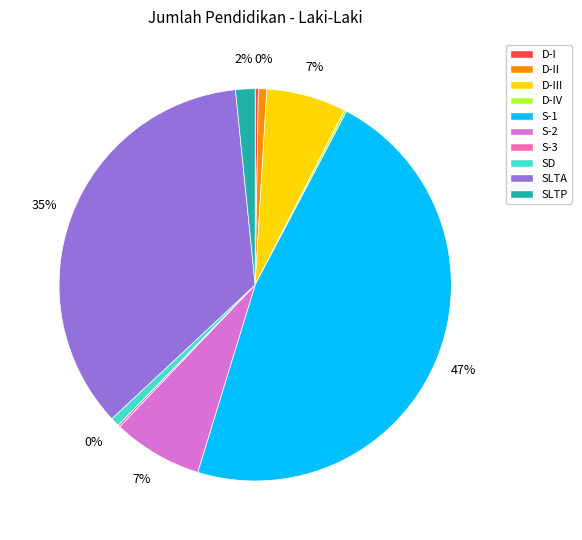

Is the sum of S-3 and D-I greater than half?

No